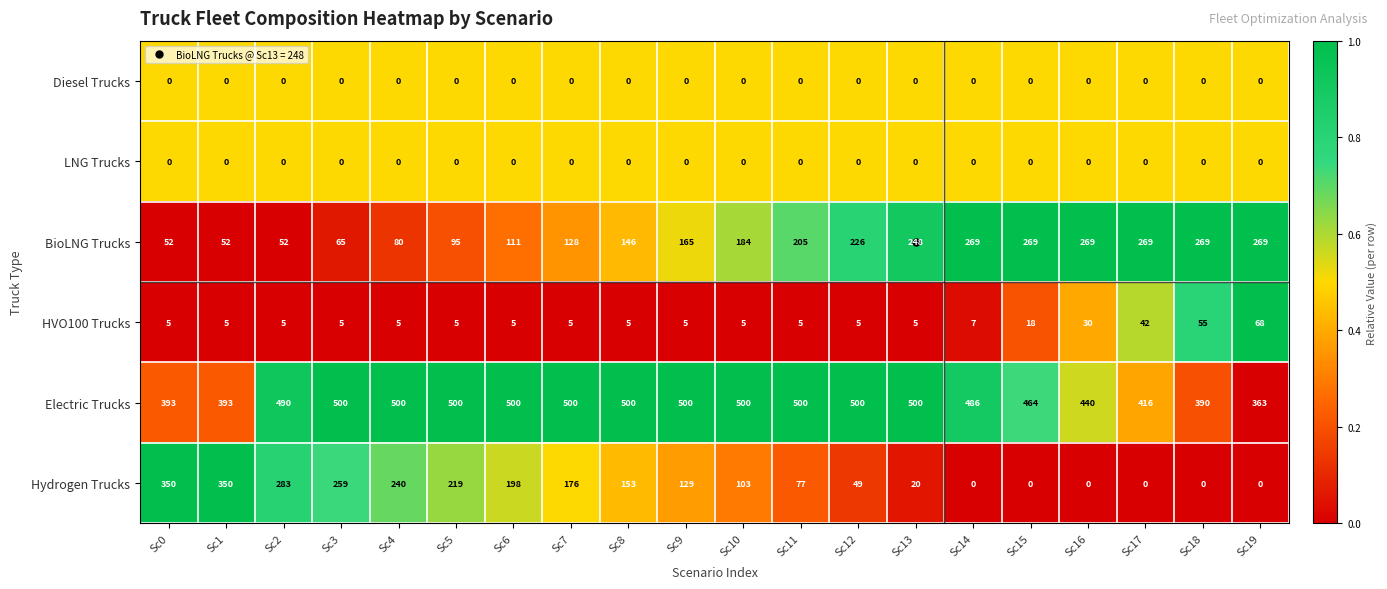

At which label is BioLNG Trucks closest to 160?

Sc9